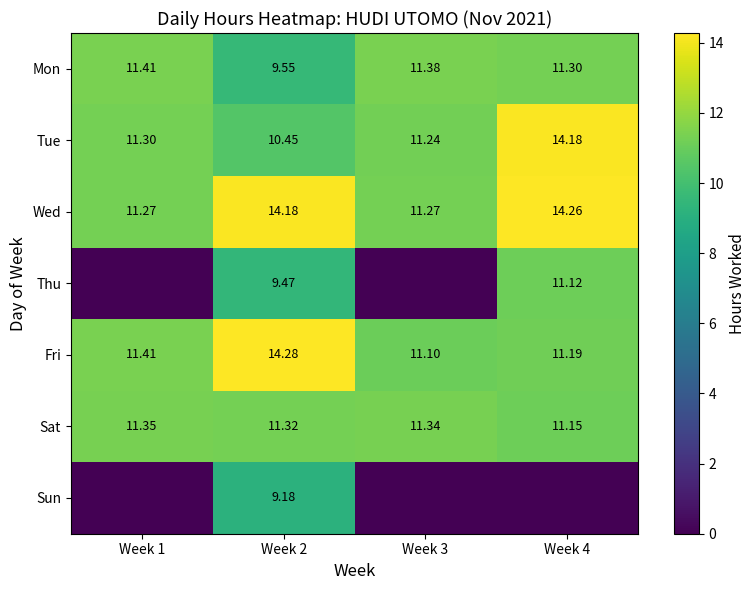

What is the spread (max minus min) of values at Week 4?

14.3